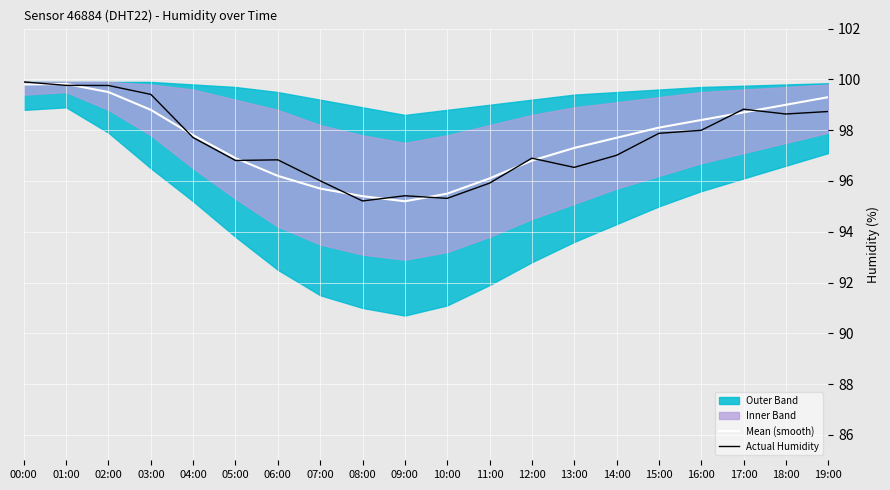

Where do Actual Humidity and Mean (smooth) first cross each other?

00:00 and 01:00